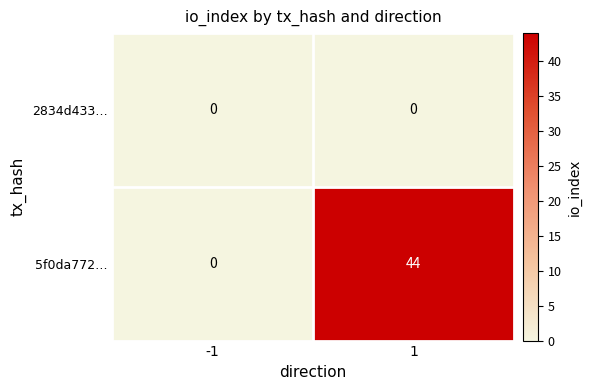

Which series has the largest total across all categories?

5f0da772…